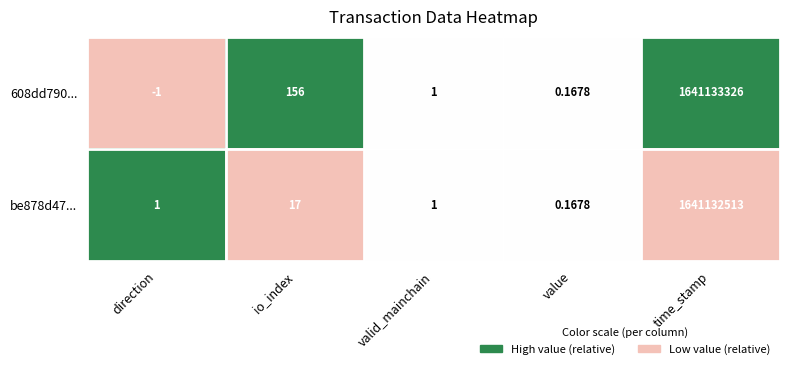

At which label is be878d47... closest to 820566256?

io_index